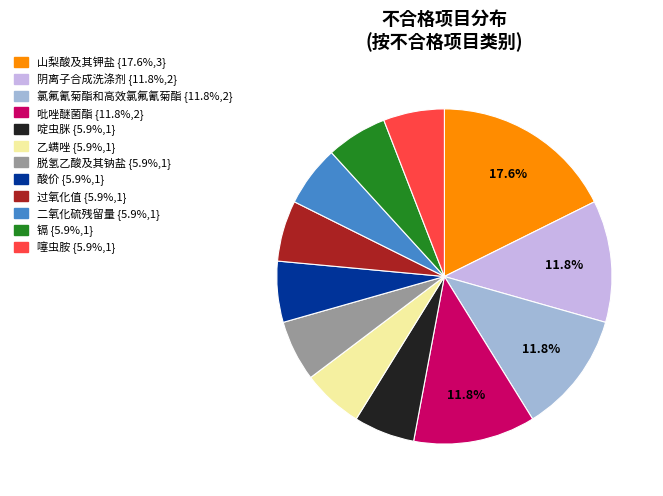

Which category has the biggest portion of the pie?

山梨酸及其钾盐